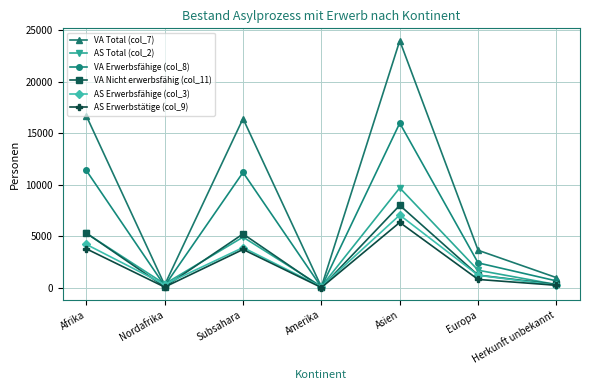

Which category has the highest value in the AS Erwerbsfähige (col_3) series?

Asien